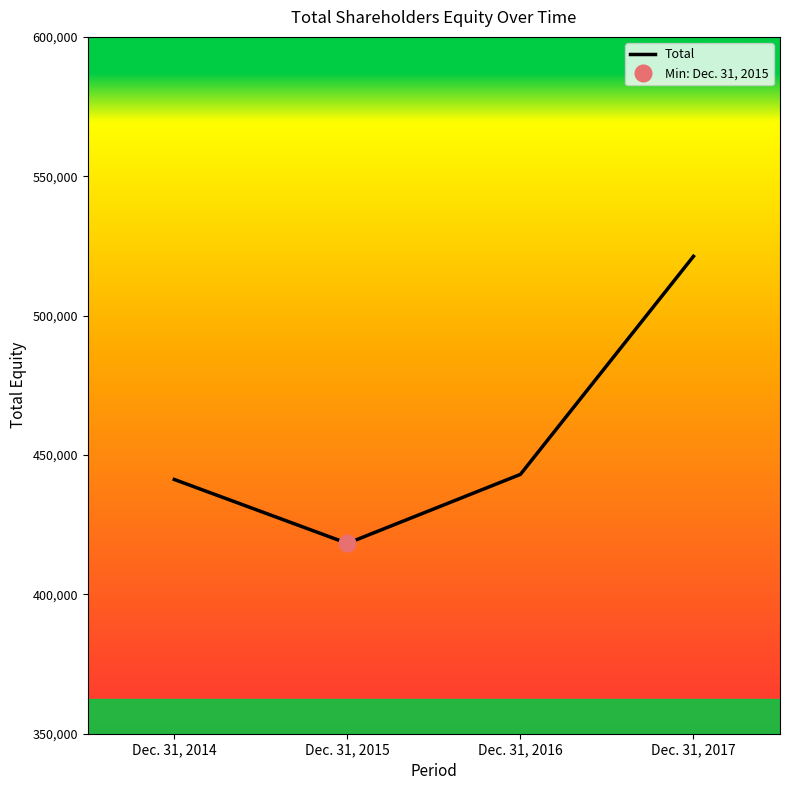

Reading left to right, extract all data points from this chart.

Dec. 31, 2014=441215	Dec. 31, 2015=418292	Dec. 31, 2016=443039	Dec. 31, 2017=521273